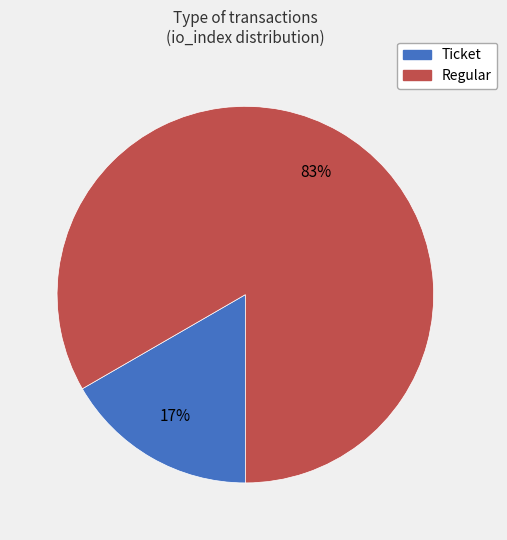

Count the number of slices in the pie.

2